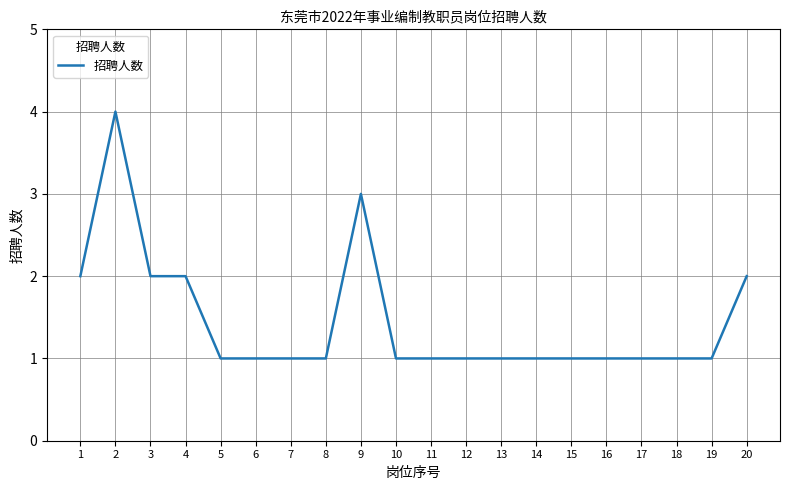

Is it true that the value at 12 is 1?

True